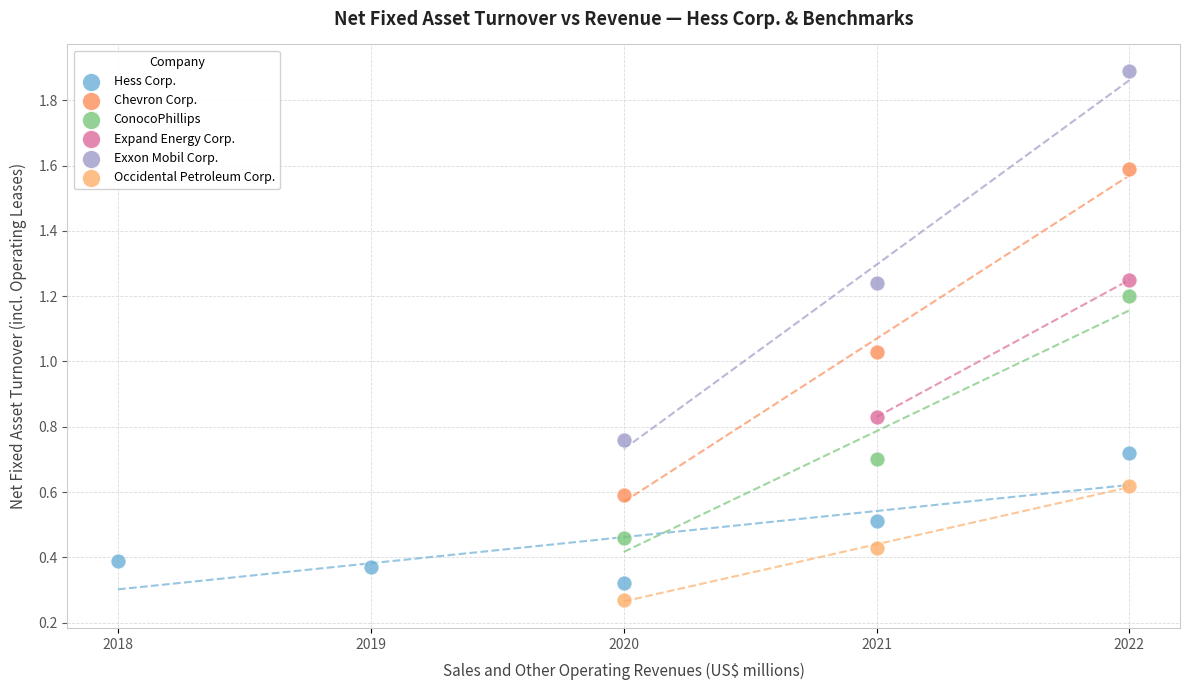

What are all the series names shown in the legend?

Hess Corp., Chevron Corp., ConocoPhillips, Expand Energy Corp., Exxon Mobil Corp., Occidental Petroleum Corp.